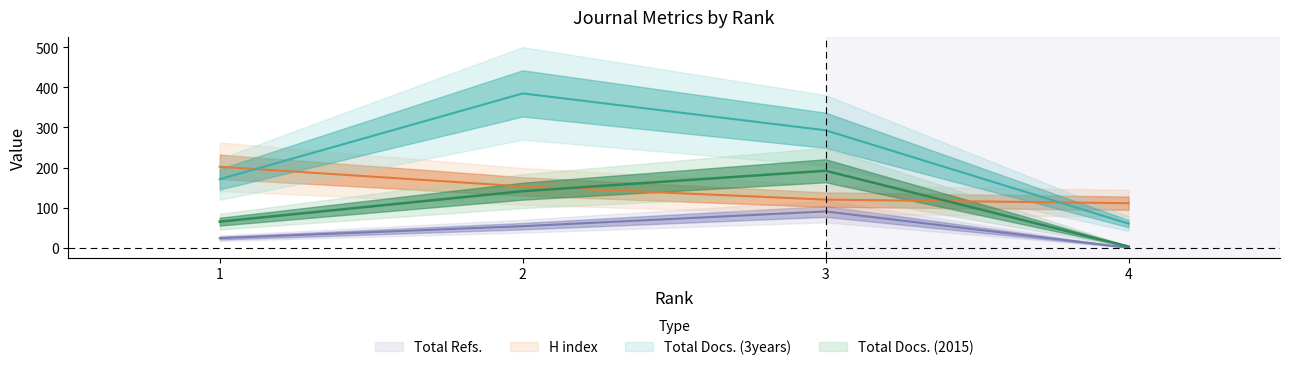

True or false: Total Docs. (2015) and Total Docs. (3years) cross at least once.

False